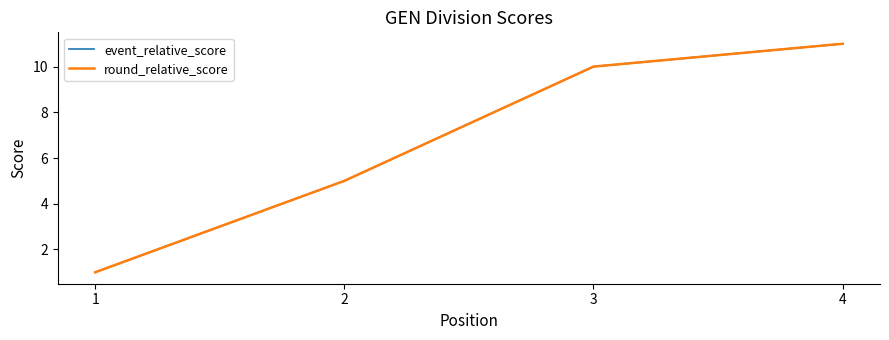

True or false: event_relative_score and round_relative_score intersect in this chart.

False